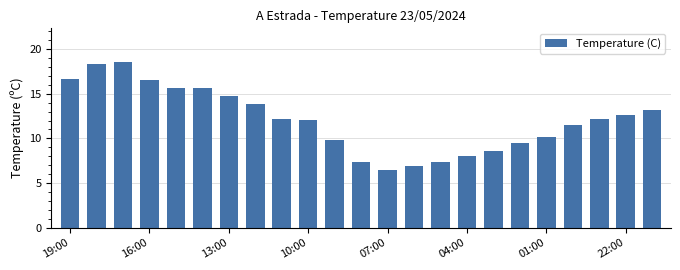

What is the difference between the maximum and minimum values?

12.1